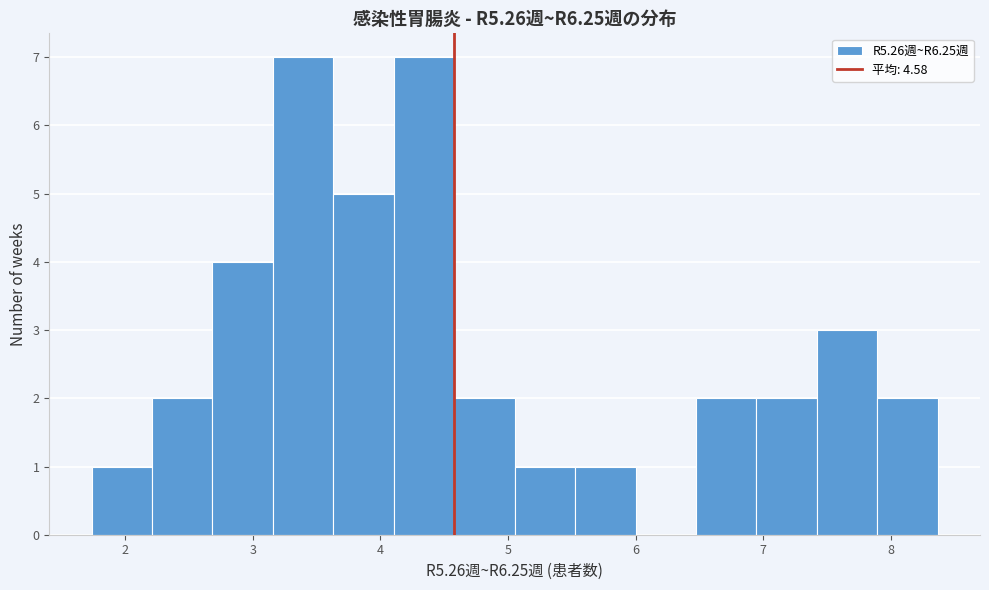

Reading left to right, list every bar in this chart as the range it spans on the x-axis followed by its height. Neither the bar edges nor the heights are printed on the chart, so give them approximately, as read against the axes.

1.7 to 2.2: 1
2.2 to 2.7: 2
2.7 to 3.2: 4
3.2 to 3.6: 7
3.6 to 4.1: 5
4.1 to 4.6: 7
4.6 to 5.1: 2
5.1 to 5.5: 1
5.5 to 6.0: 1
6.0 to 6.5: 0
6.5 to 6.9: 2
6.9 to 7.4: 2
7.4 to 7.9: 3
7.9 to 8.4: 2